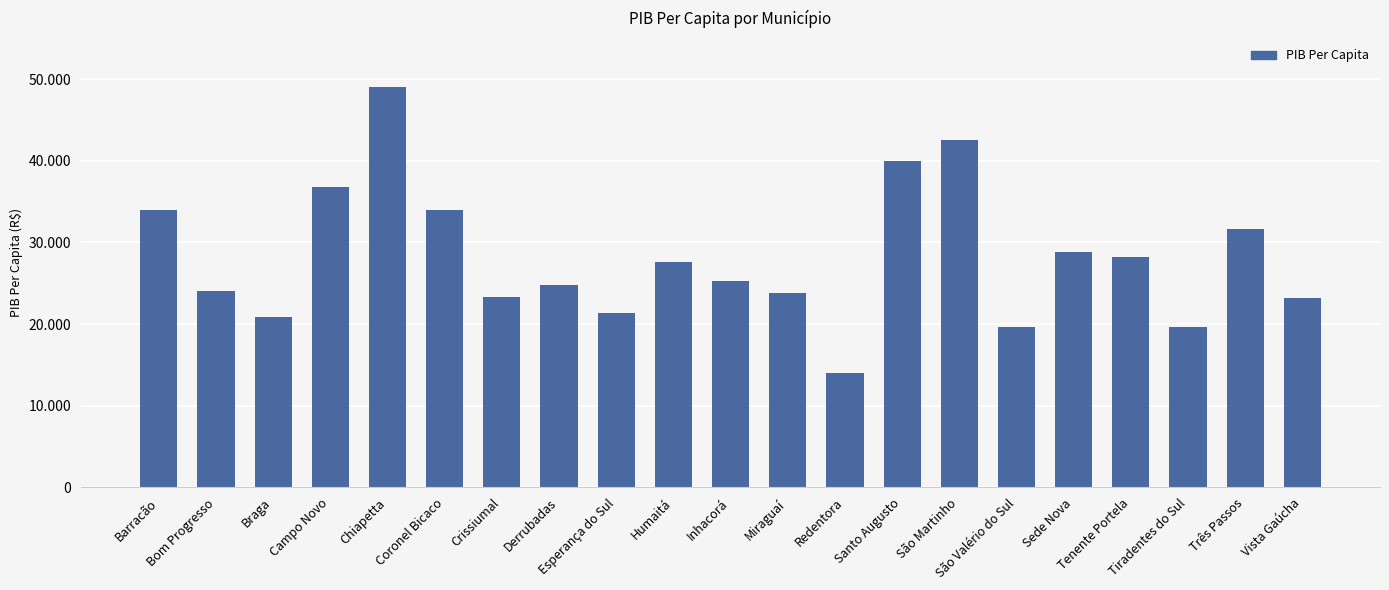

Reading left to right, extract all data points from this chart.

Barracão=33927.1	Bom Progresso=24099.8	Braga=20881.0	Campo Novo=36825.2	Chiapetta=49021.9	Coronel Bicaco=33910.1	Crissiumal=23268.7	Derrubadas=24725.8	Esperança do Sul=21331.5	Humaitá=27580.6	Inhacorá=25308.6	Miraguaí=23859.6	Redentora=14010.2	Santo Augusto=39951.2	São Martinho=42530.3	São Valério do Sul=19649.4	Sede Nova=28832.5	Tenente Portela=28174.7	Tiradentes do Sul=19616.1	Três Passos=31662.3	Vista Gaúcha=23136.0